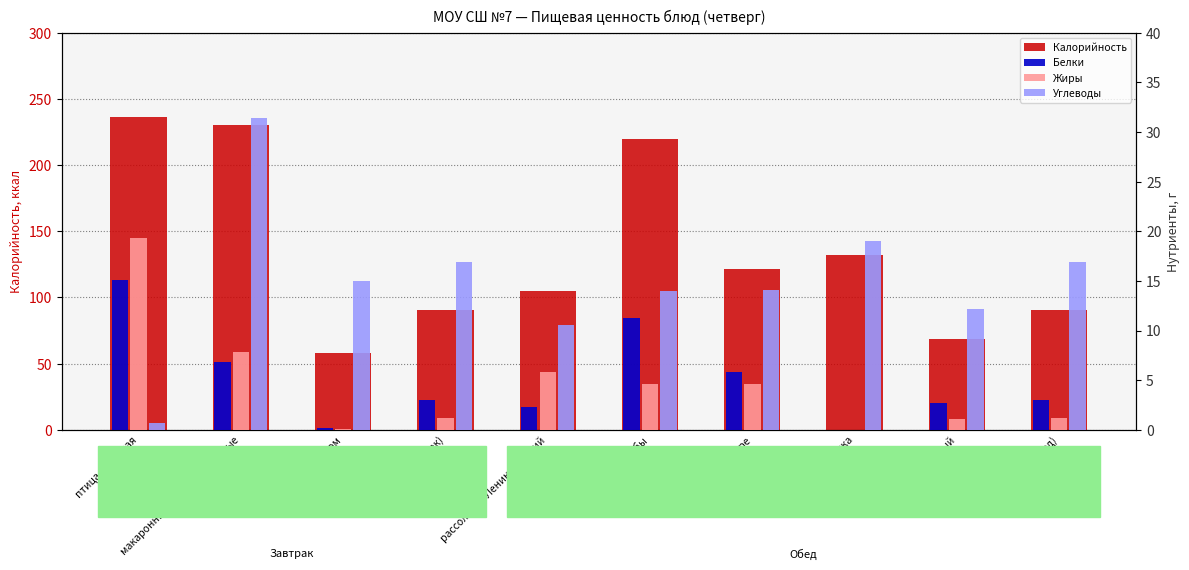

At how many categories does at least one series exceed 33?

10